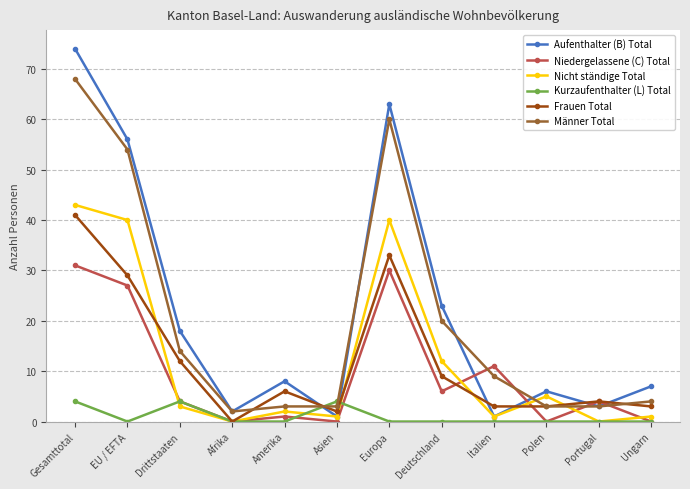

At which category does Nicht ständige Total reach its first local valley?

Afrika